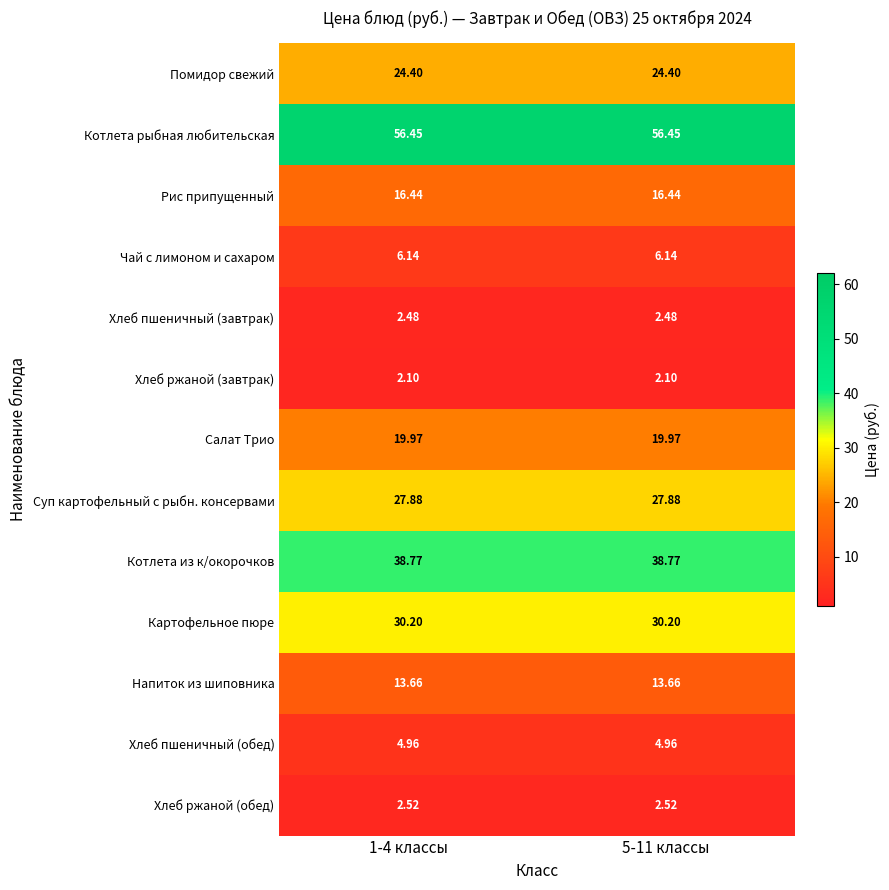

List the series in order of their peak value, highest first.

Котлета рыбная любительская, Котлета из к/окорочков, Картофельное пюре, Суп картофельный с рыбн. консервами, Помидор свежий, Салат Трио, Рис припущенный, Напиток из шиповника, Чай с лимоном и сахаром, Хлеб пшеничный (обед), Хлеб ржаной (обед), Хлеб пшеничный (завтрак), Хлеб ржаной (завтрак)